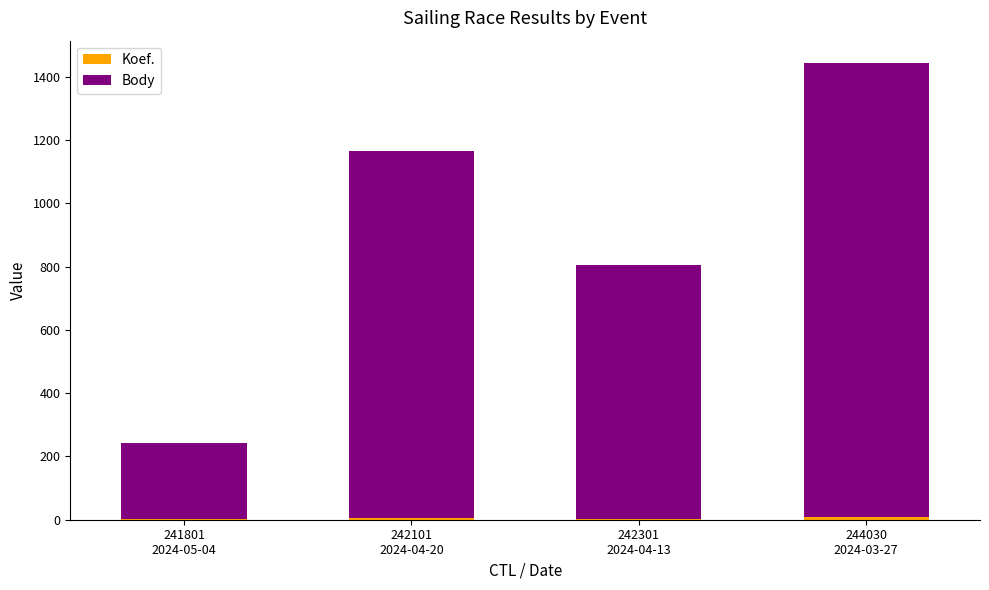

How many data points does each series have?

4